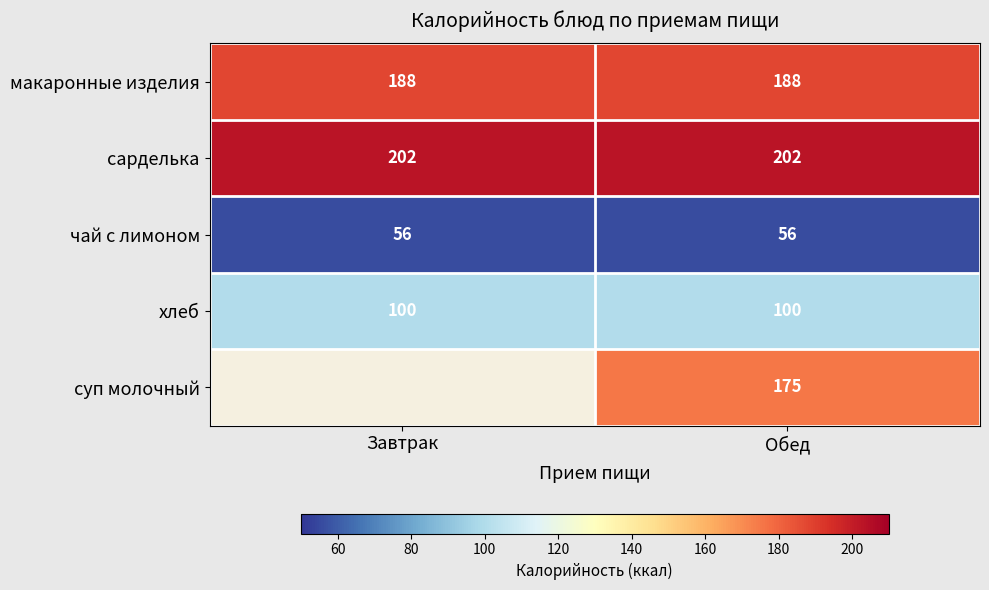

Which has a higher value, Обед or Завтрак?

Обед